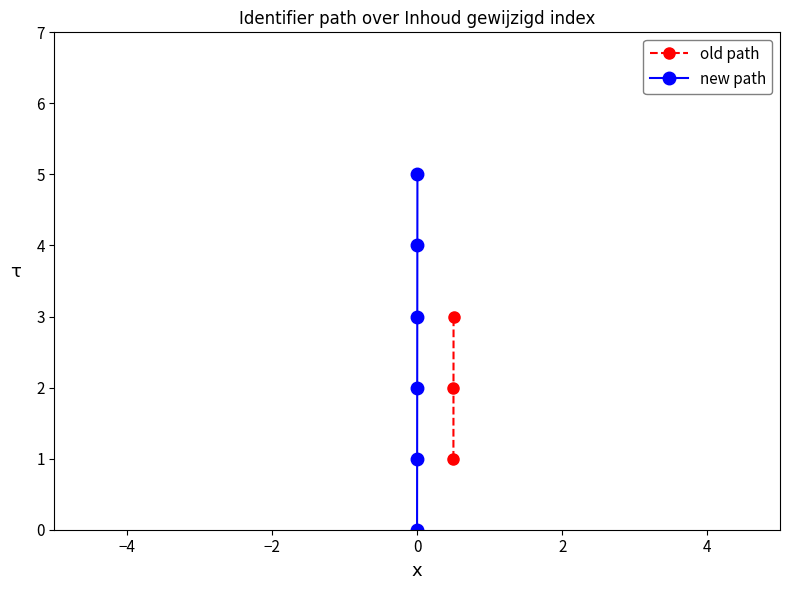

What is the maximum value for new path?

5